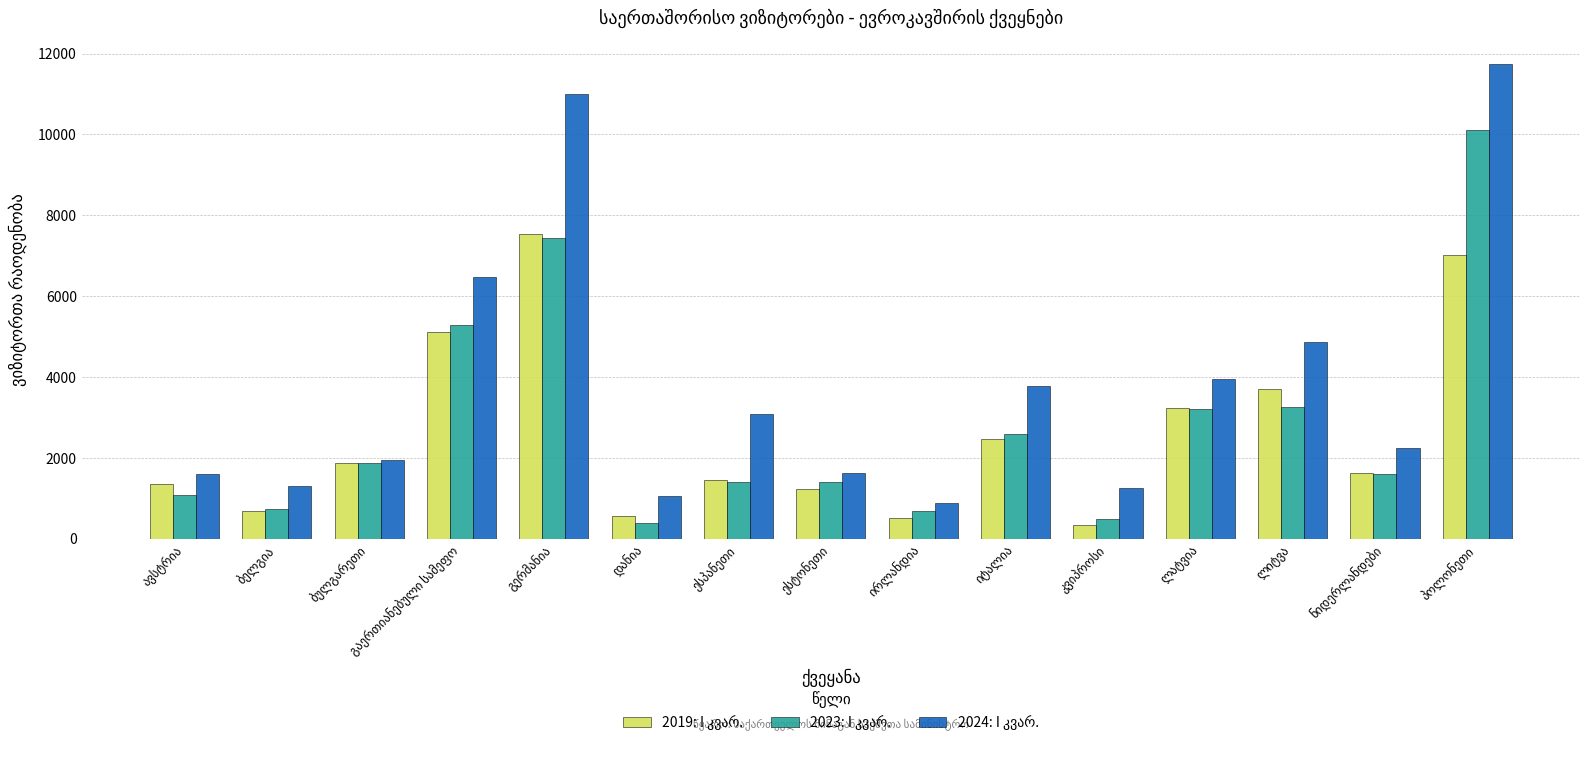

How many categories are shown in the chart?

15